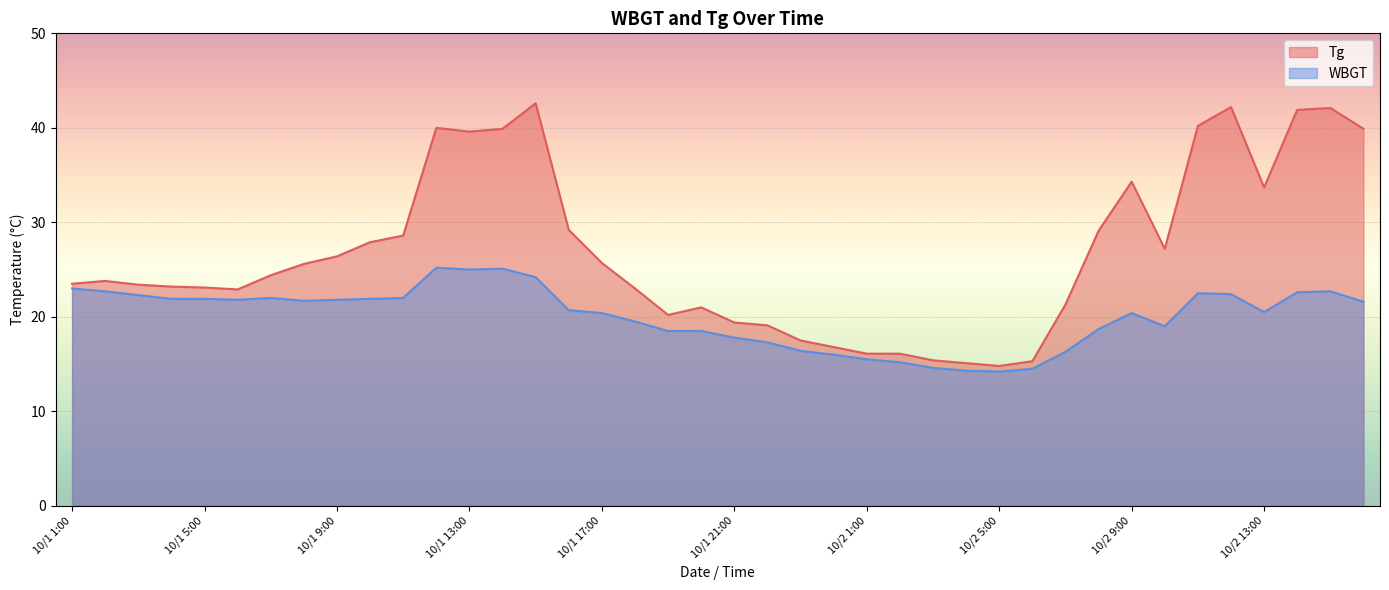

What is the total value across all series at 10/1 3:00?

45.7